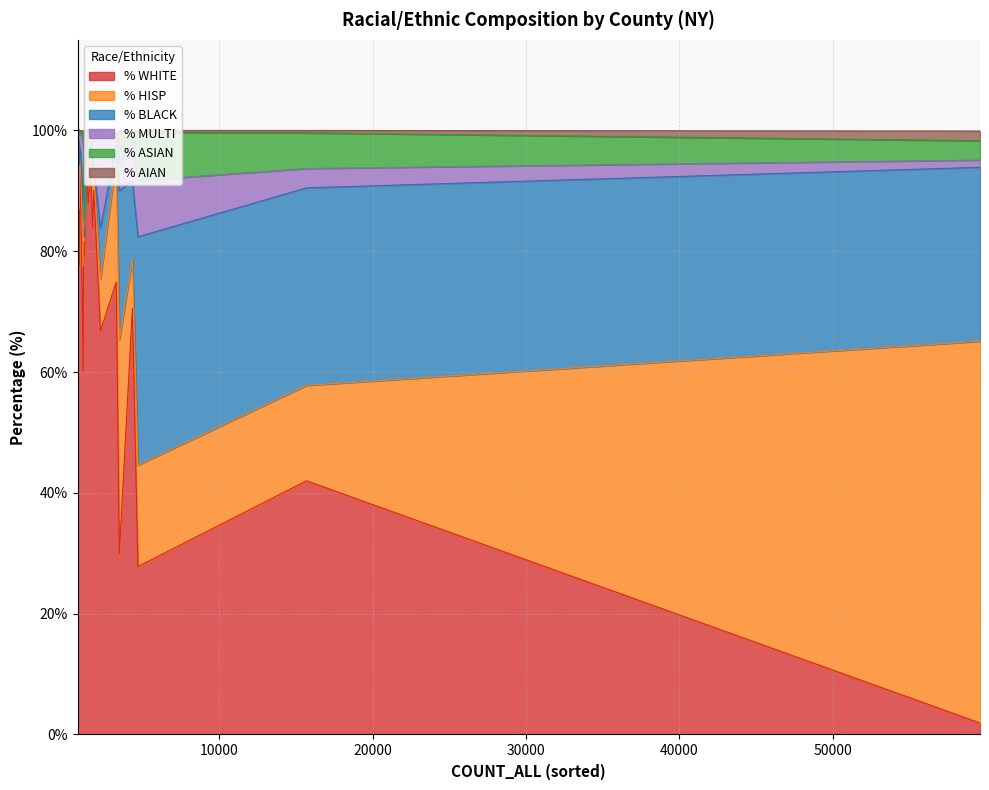

What is the highest value of the % WHITE series?

97.4